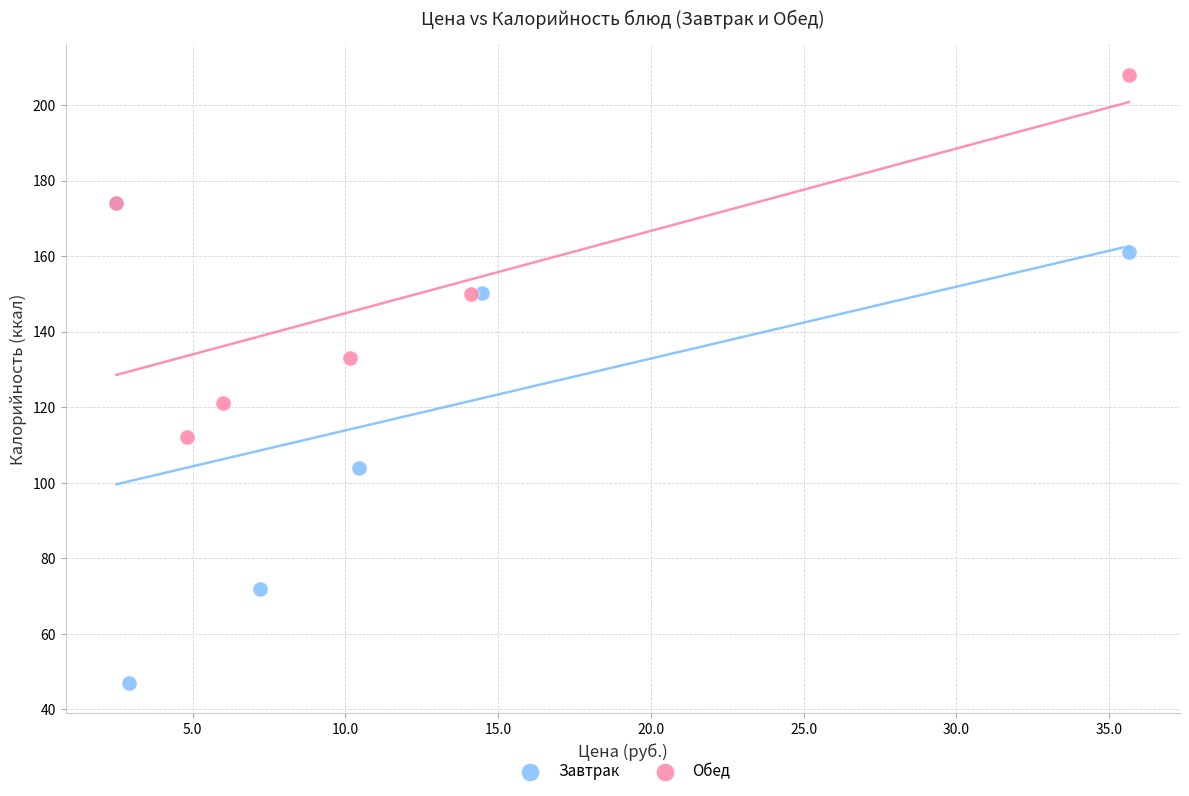

What are all the series names shown in the legend?

Завтрак, Обед